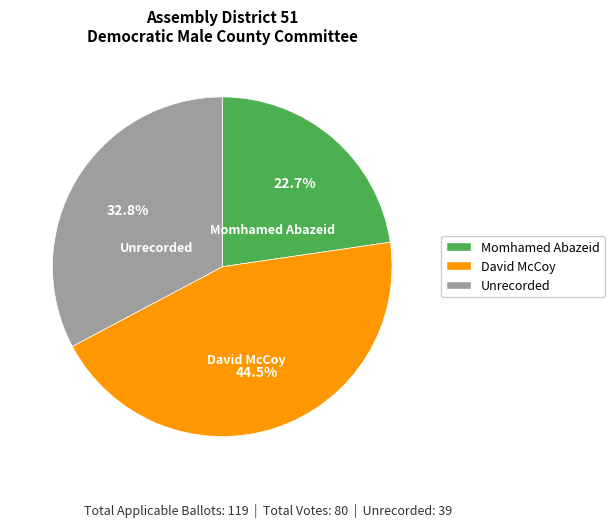

What is the largest slice in the pie chart?

David McCoy